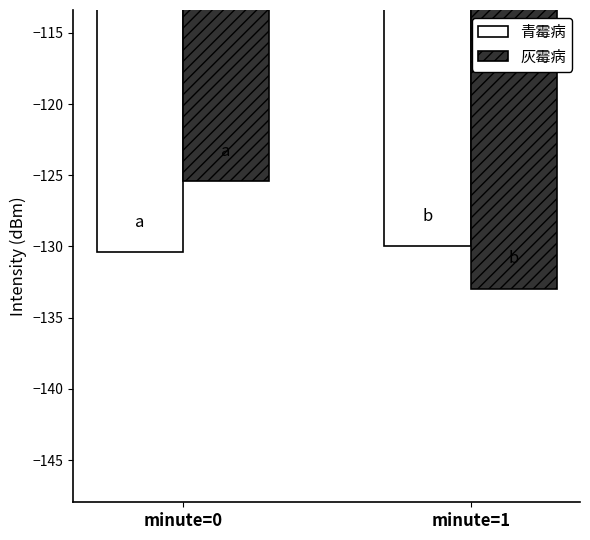

What are all the series names shown in the legend?

青霉病, 灰霉病